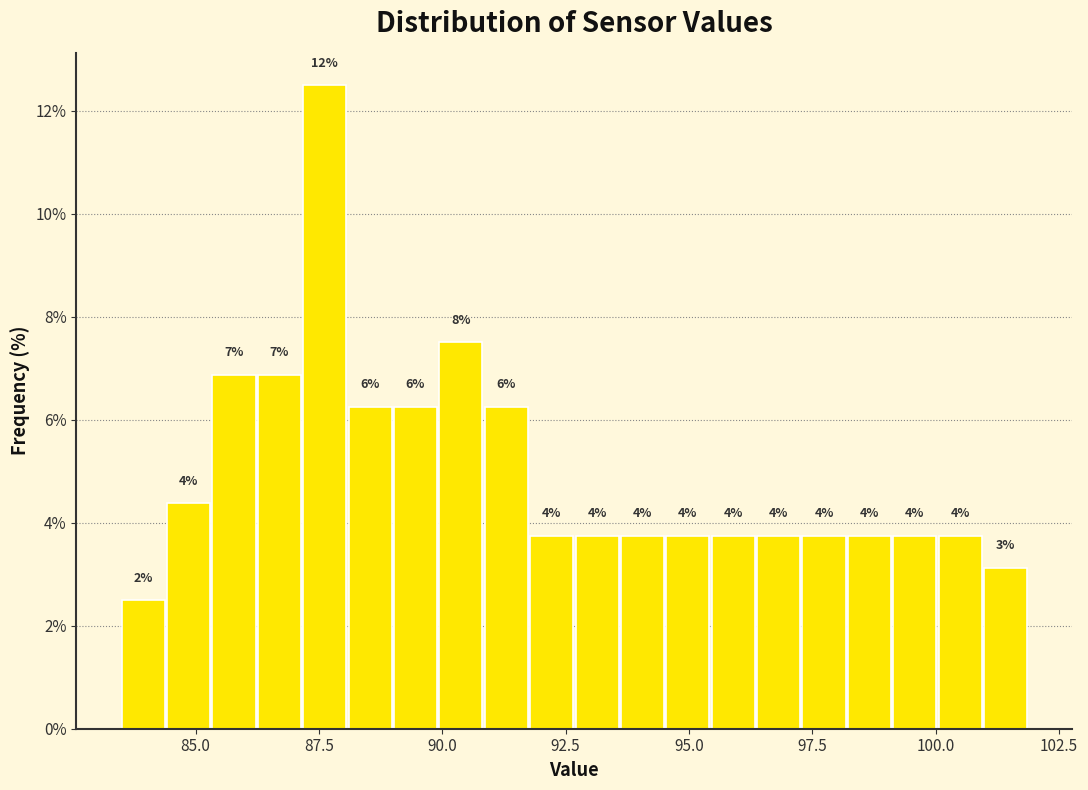

Read against the x-axis, roughly where is the centre of the tallest bar?

87.5